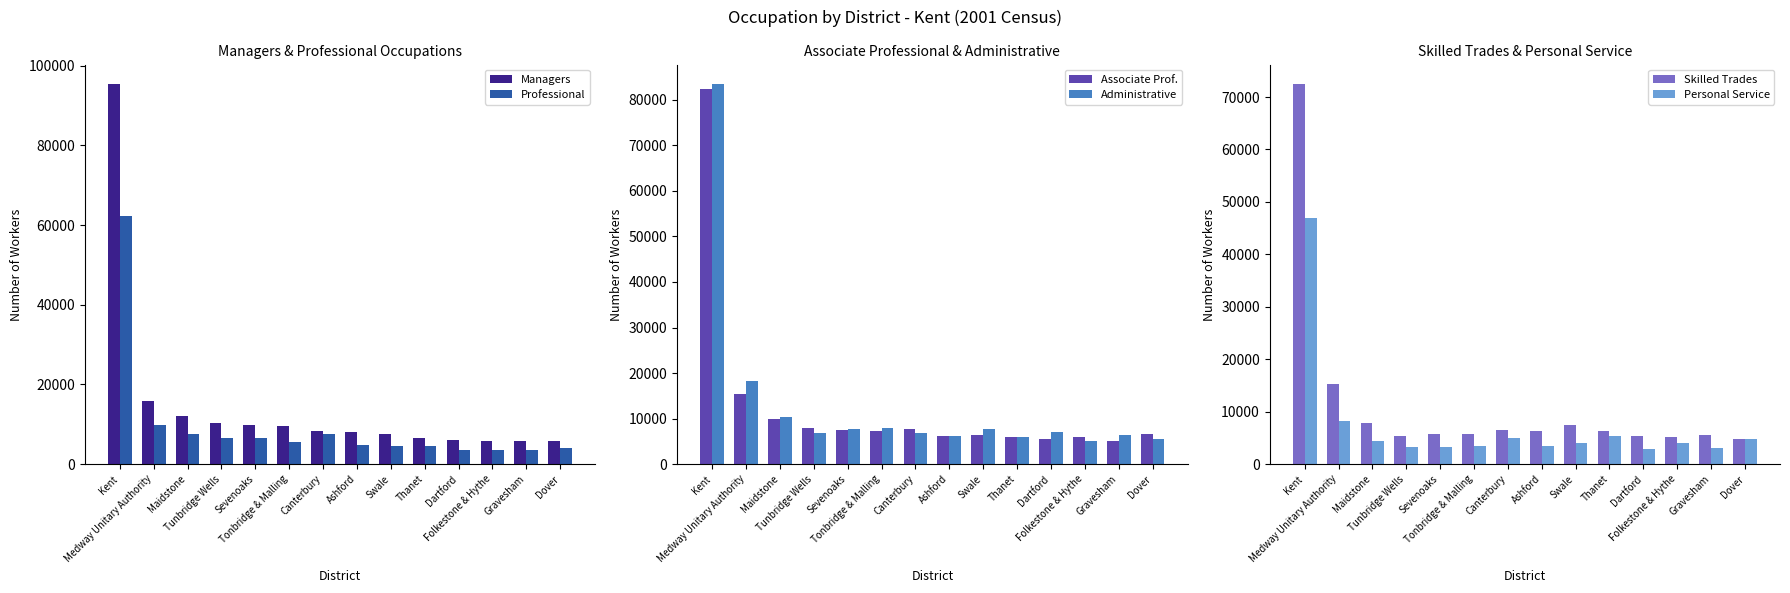

What is the difference between the Associate Prof. values at Tunbridge Wells and Tonbridge & Malling?

818